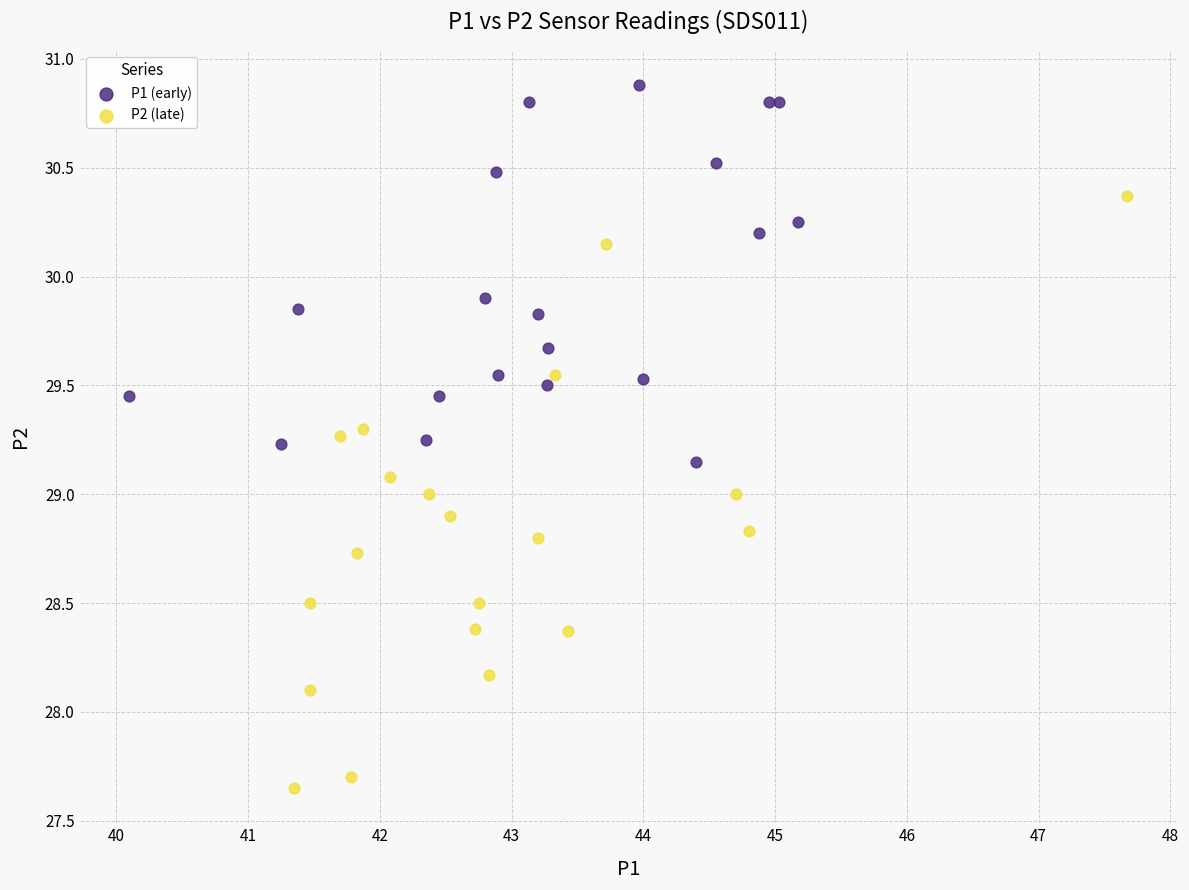

What are all the series names shown in the legend?

P1 (early), P2 (late)